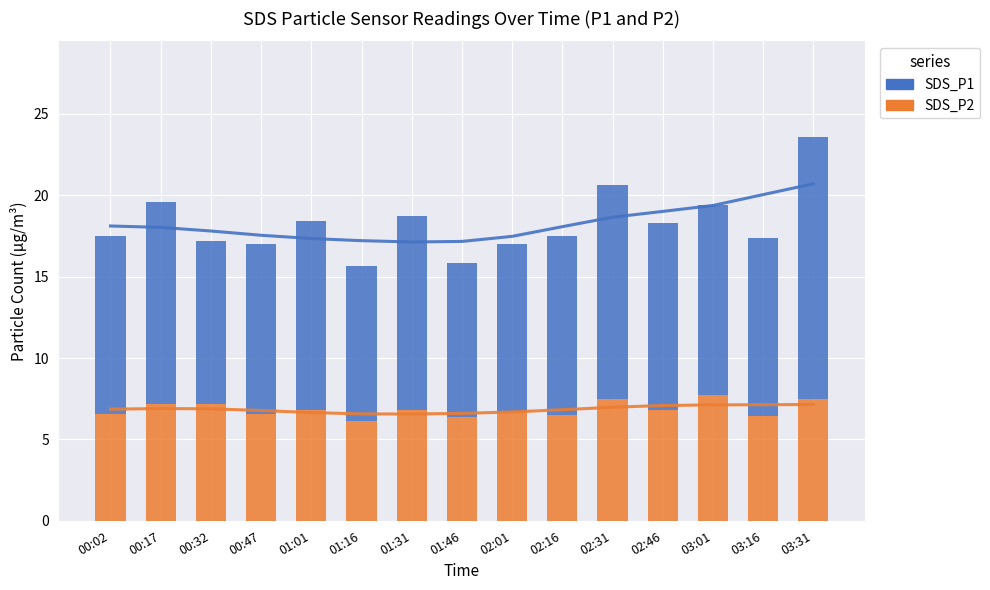

The SDS_P2 series shows 6.6 at 00:02. True or false?

True